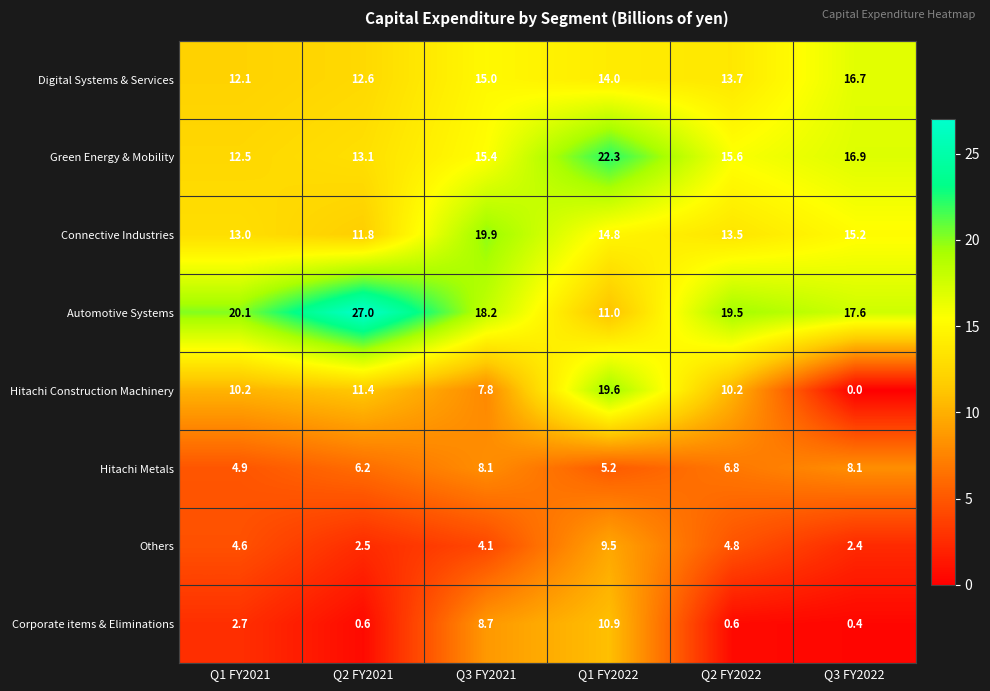

What is the difference between the highest and lowest values at Q1 FY2022?

17.1